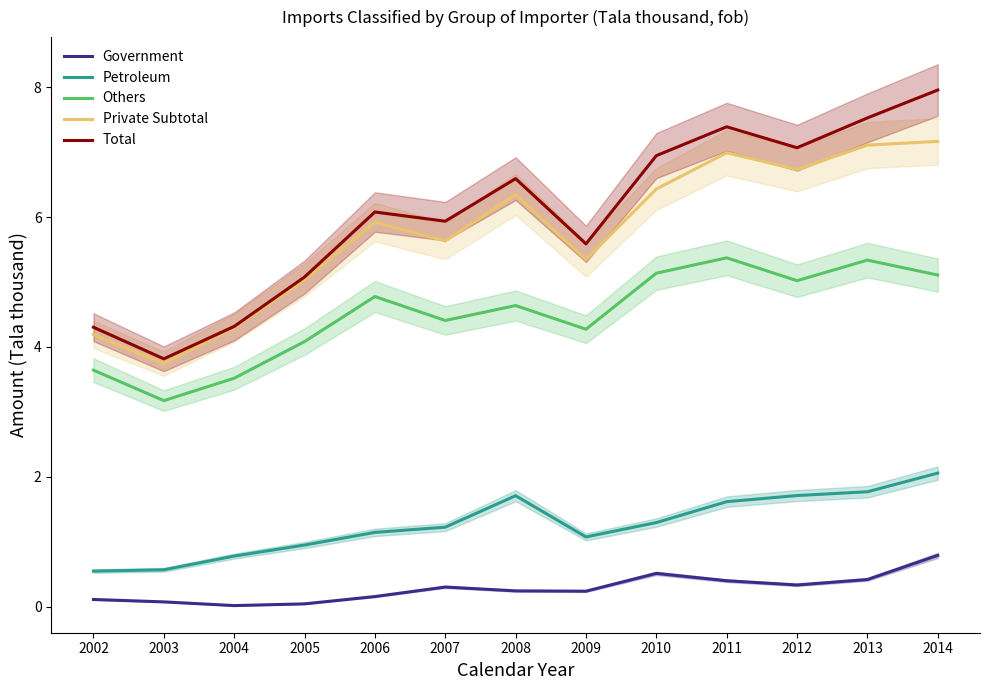

What is the value of the Petroleum point at the 1st from the left?

0.5